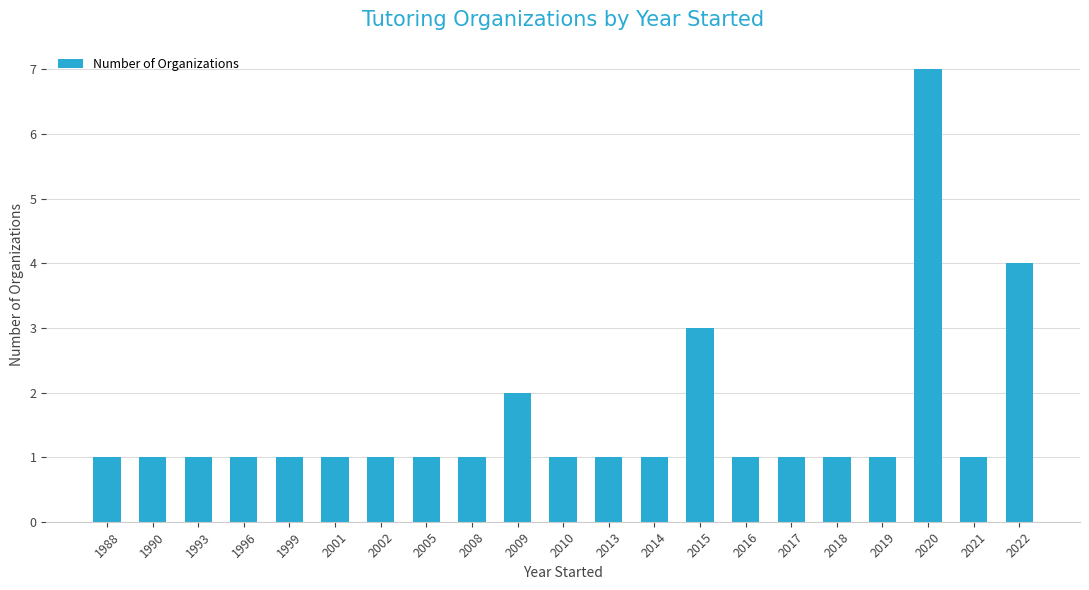

True or false: the data shows 2 at 2010.

False